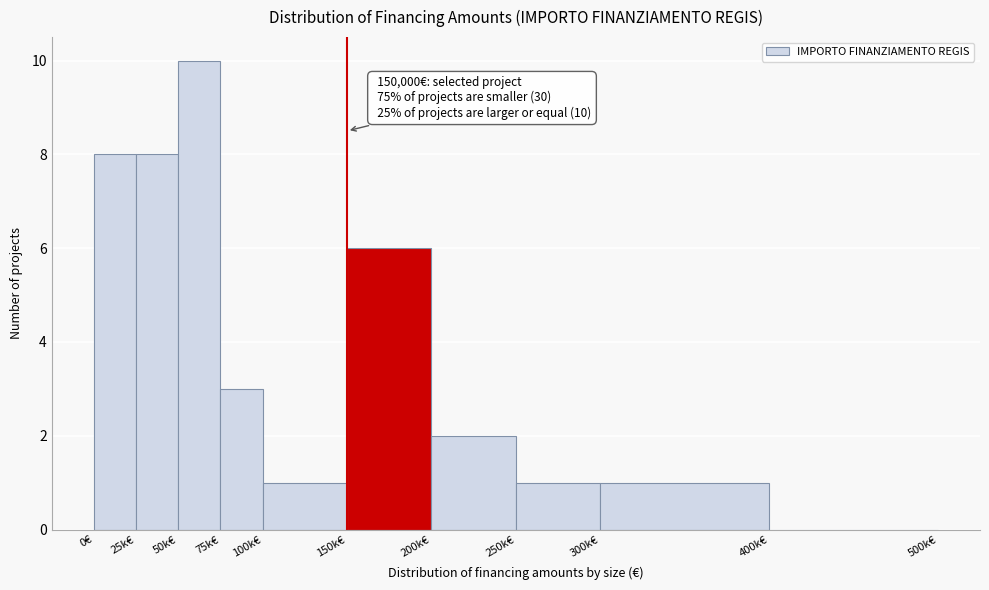

Reading left to right, what are all the values shown in this chart?

0€=8	25k€=8	50k€=10	75k€=3	100k€=1	150k€=6	200k€=2	250k€=1	300k€=1	400k€=0